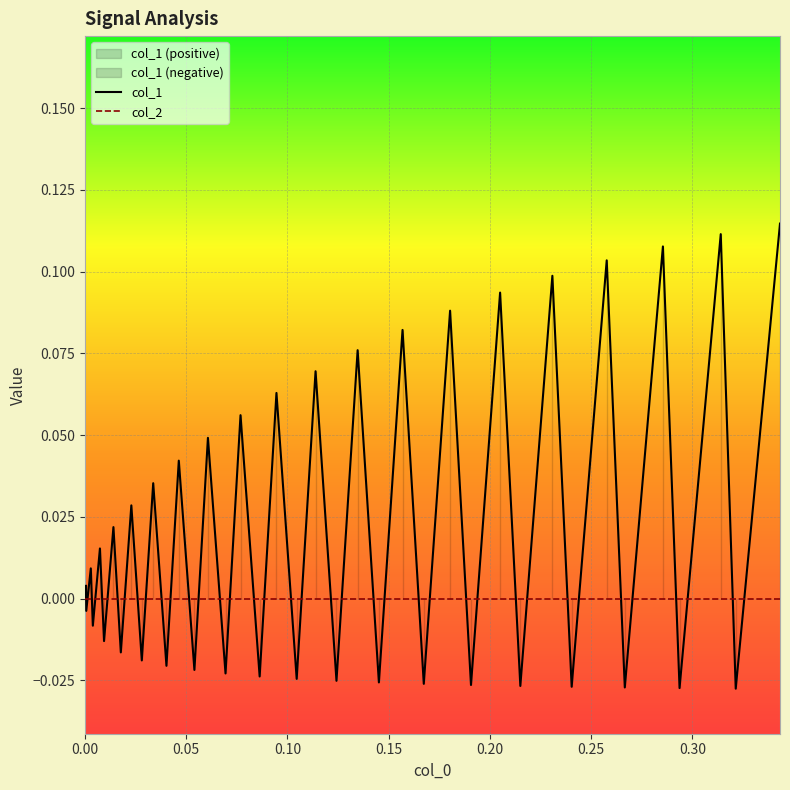

How many negative values are there?

19